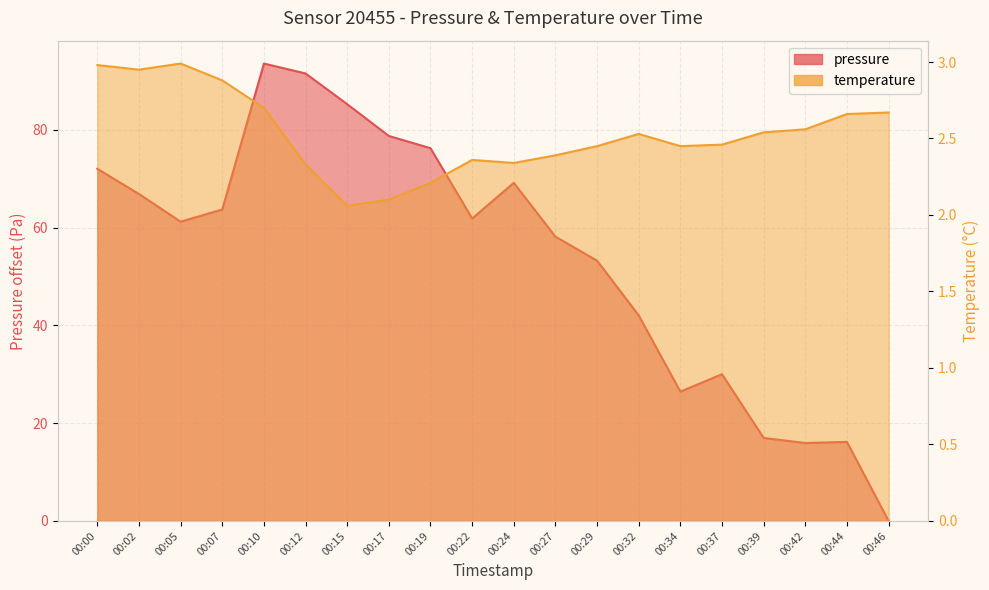

Reading right to left, transcribe all the data shown in this chart.

pressure: 0.0	16.2	15.9	17.0	30.0	26.4	42.0	53.2	58.1	69.1	61.9	76.2	78.7	85.2	91.5	93.5	63.7	61.2	66.9	72.0
temperature: 2.7	2.7	2.6	2.5	2.5	2.5	2.5	2.5	2.4	2.3	2.4	2.2	2.1	2.1	2.3	2.7	2.9	3.0	3.0	3.0